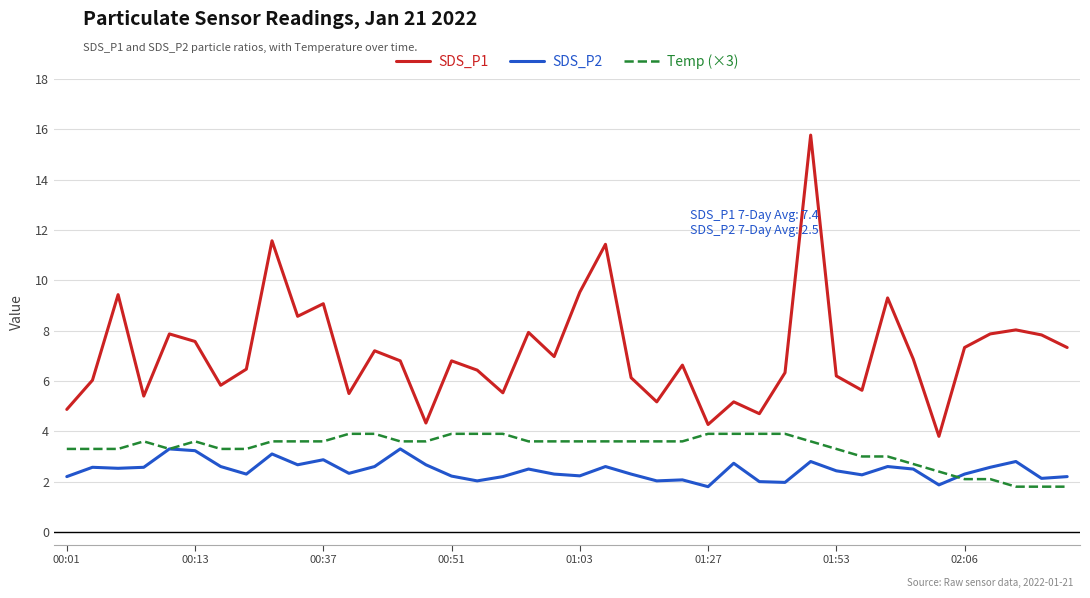

List the series in order of their overall mean, lowest first.

SDS_P2, Temp (×3), SDS_P1